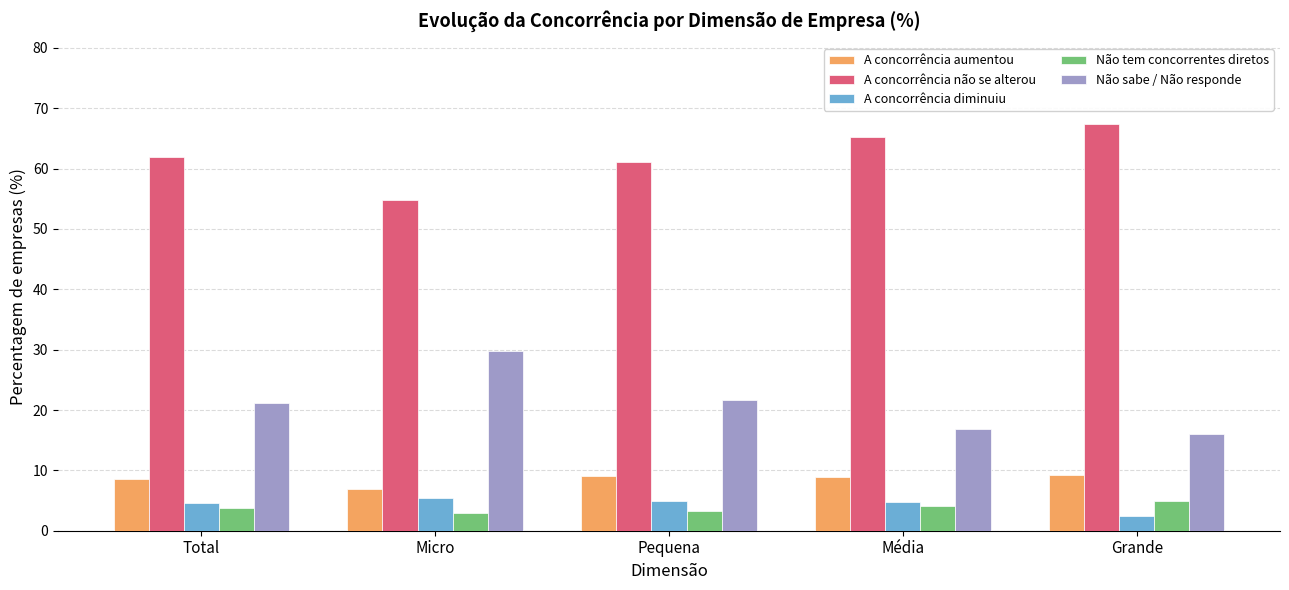

How many bars are there in total?

25